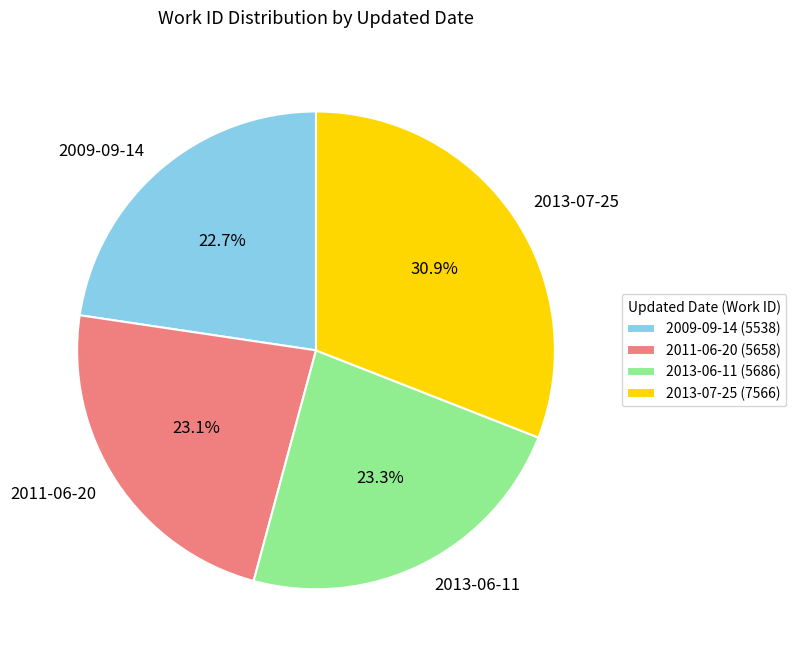

To the nearest percent, what is the difference between the 2013-07-25 and 2011-06-20 slice percentages?

8%